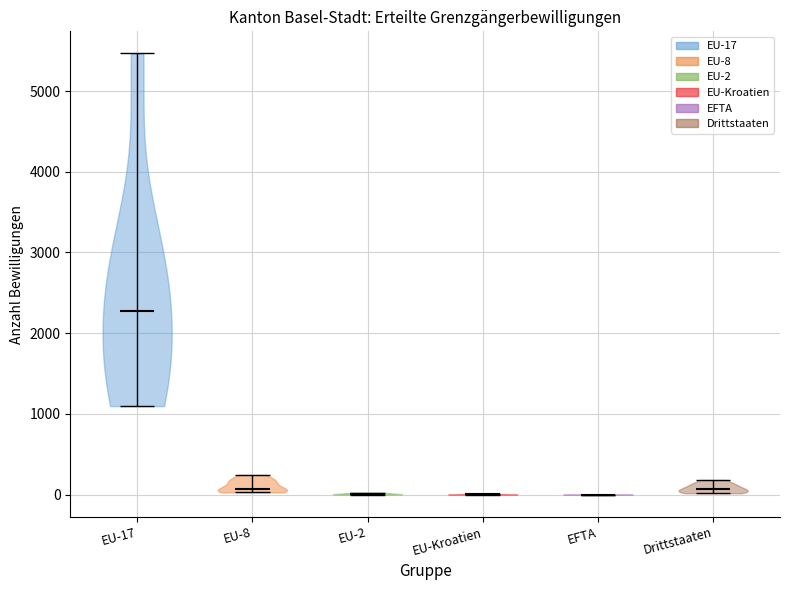

Reading left to right, read every violin against the y-axis: where its median line is, and the lowest and highest points it reaches. The values are not printed on the chart, so give them approximately, as read against the axis.

EU-17: median line 2300, lowest point 1100, highest point 5500
EU-8: median line 100, lowest point 0, highest point 200
EU-2: median line 0, lowest point 0, highest point 0
EU-Kroatien: median line 0, lowest point 0, highest point 0
EFTA: median line 0, lowest point 0, highest point 0
Drittstaaten: median line 100, lowest point 0, highest point 200